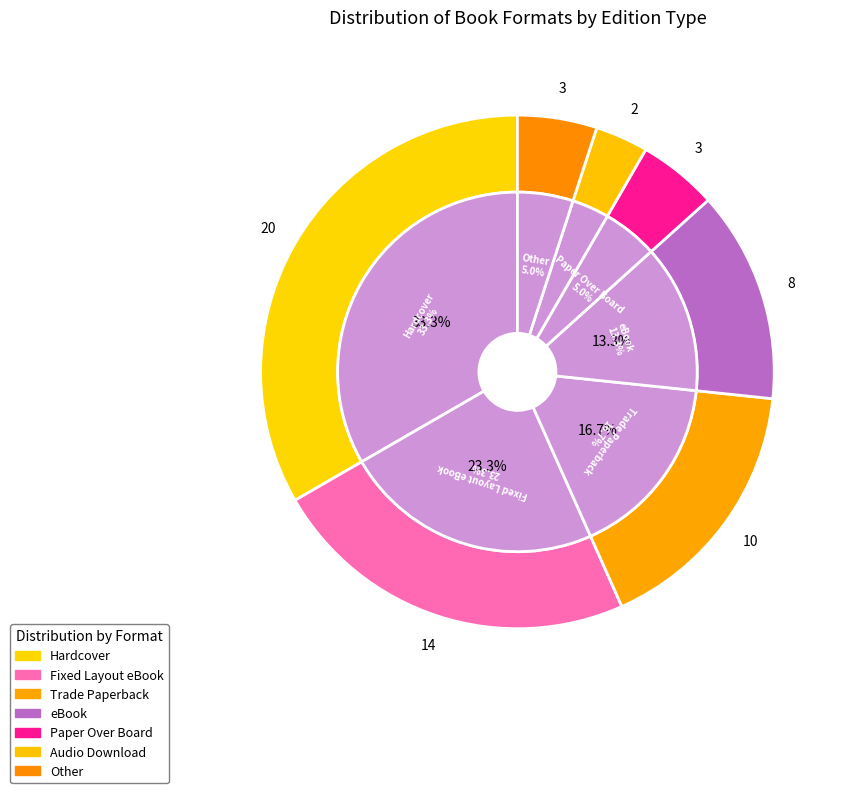

To the nearest percent, what is the difference between the Other and Trade Paperback slice percentages?

12%